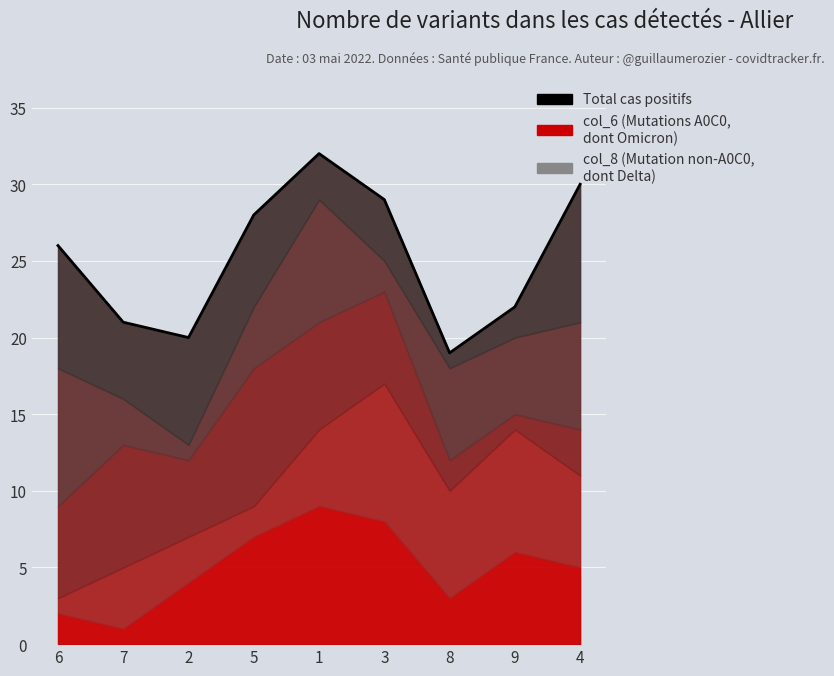

What is the sum of the values at 5 and 7?

49